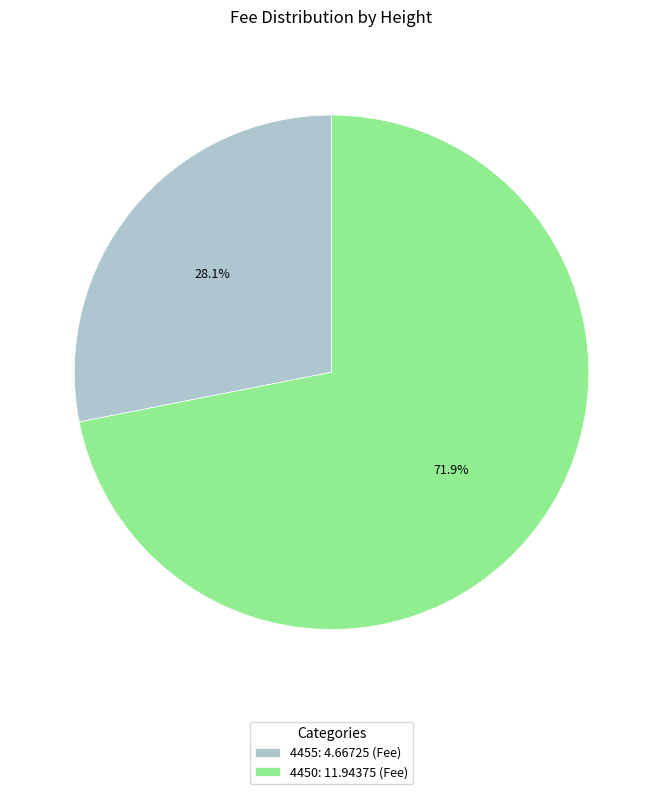

The 4450 slice represents 82% of the pie. True or false?

False